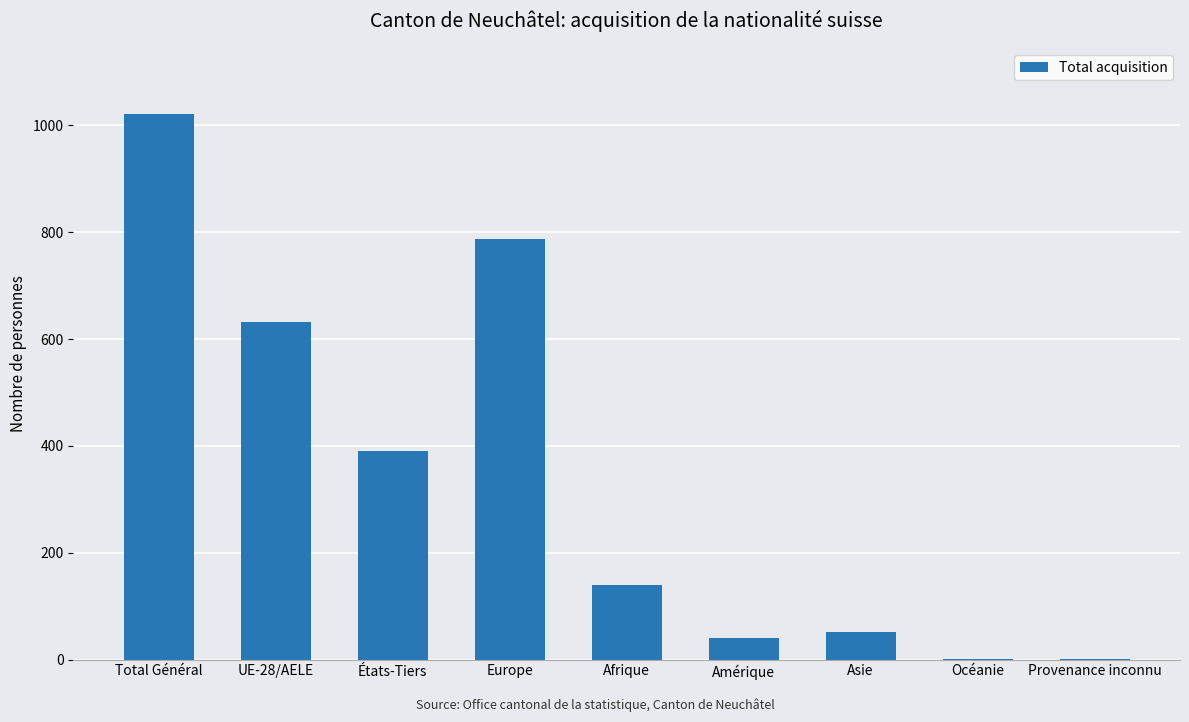

What is the sum of the values at Europe and Afrique?

926